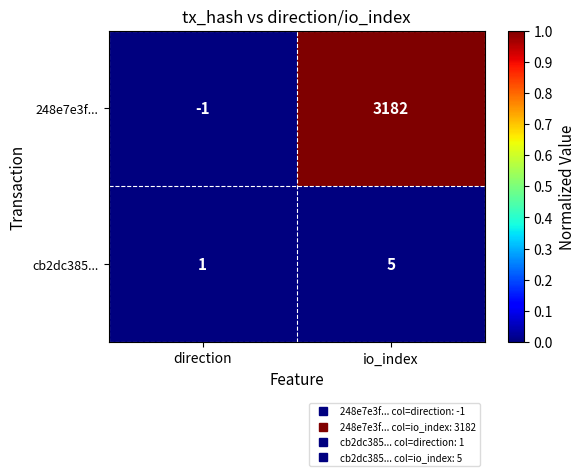

Which series has the largest total across all categories?

248e7e3f...